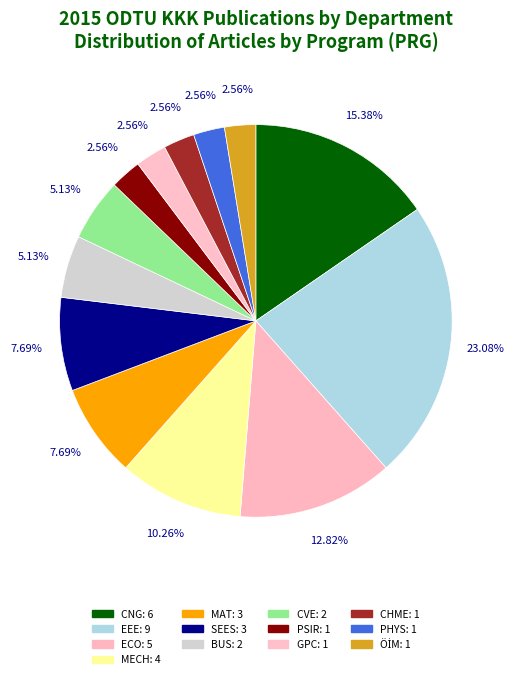

Which slice is the largest?

EEE